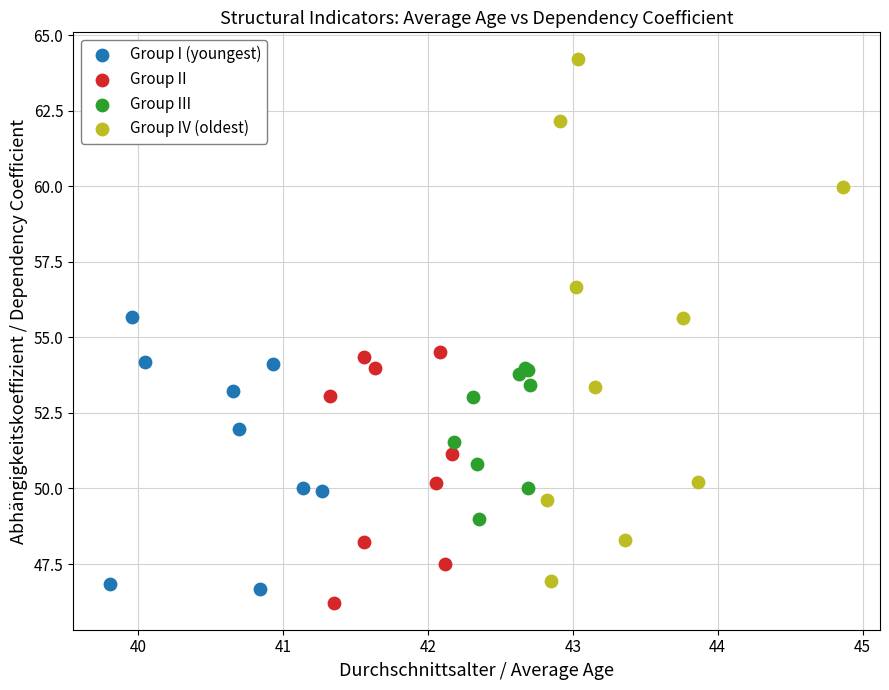

Which series reaches the maximum Y coordinate?

Group IV (oldest)